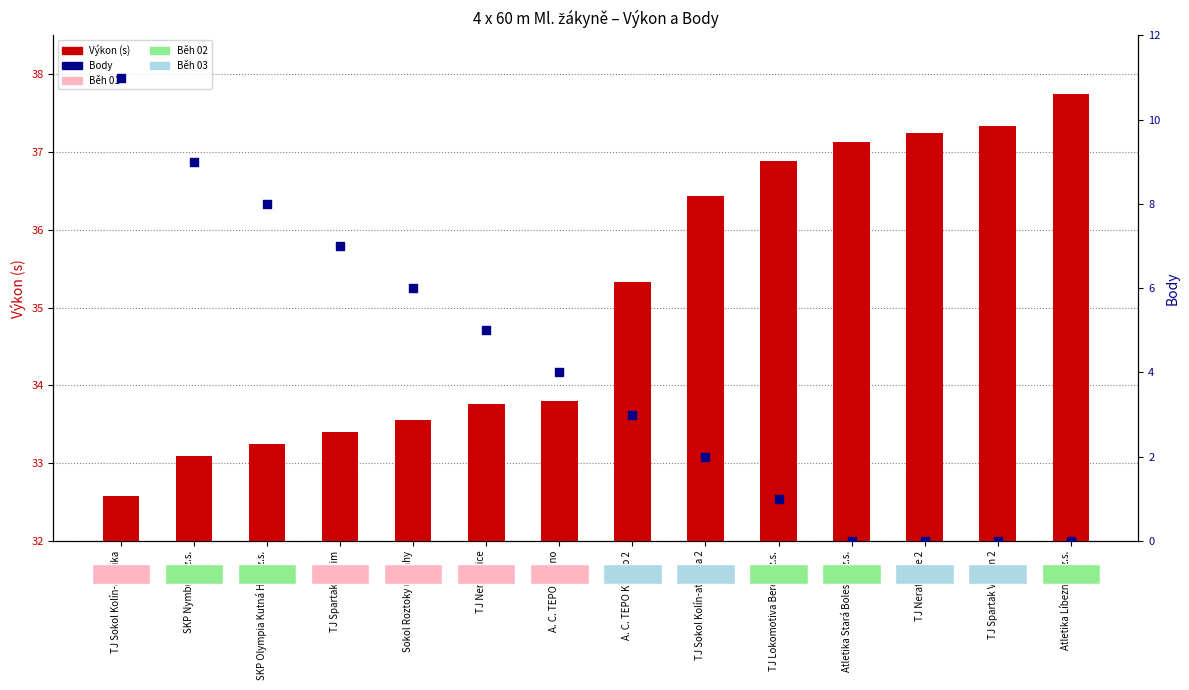

Which series reaches the minimum Y coordinate?

Body